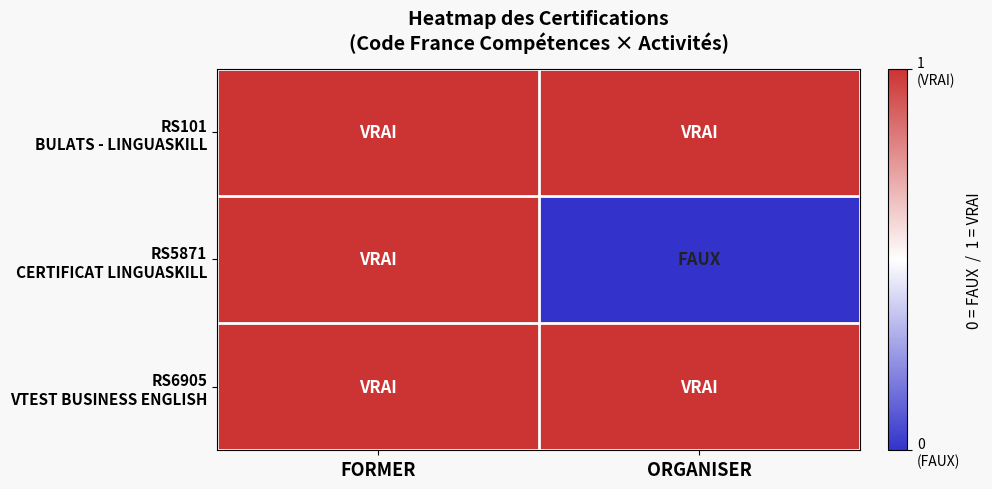

What is the total value across all series at FORMER?

3